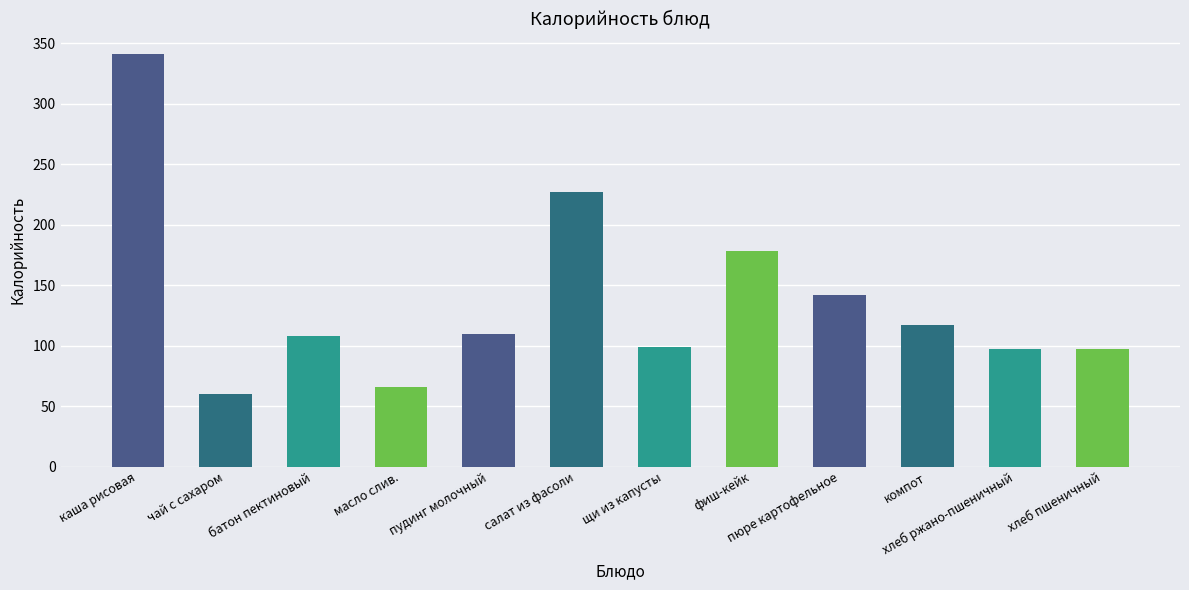

What is the label of the 1st bar from the right?

хлеб пшеничный